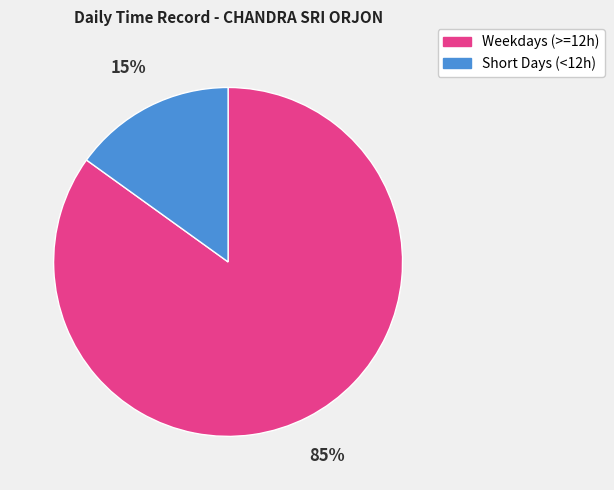

How many slices are in this pie chart?

2